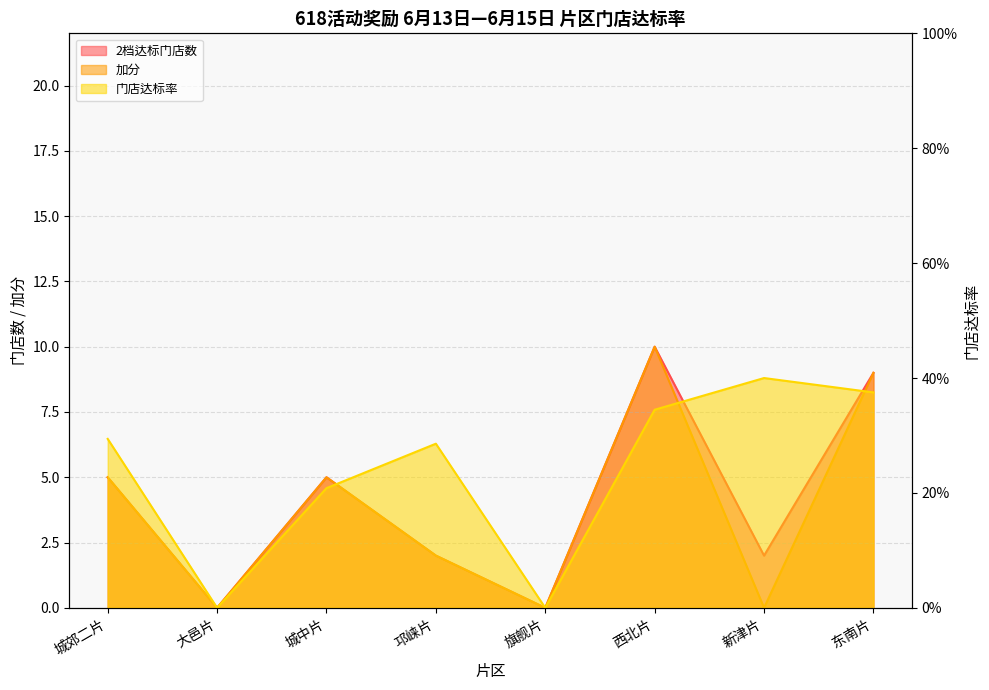

List the labels in order of 门店达标率 value, largest first.

新津片, 东南片, 西北片, 城郊二片, 邛崃片, 城中片, 大邑片, 旗舰片